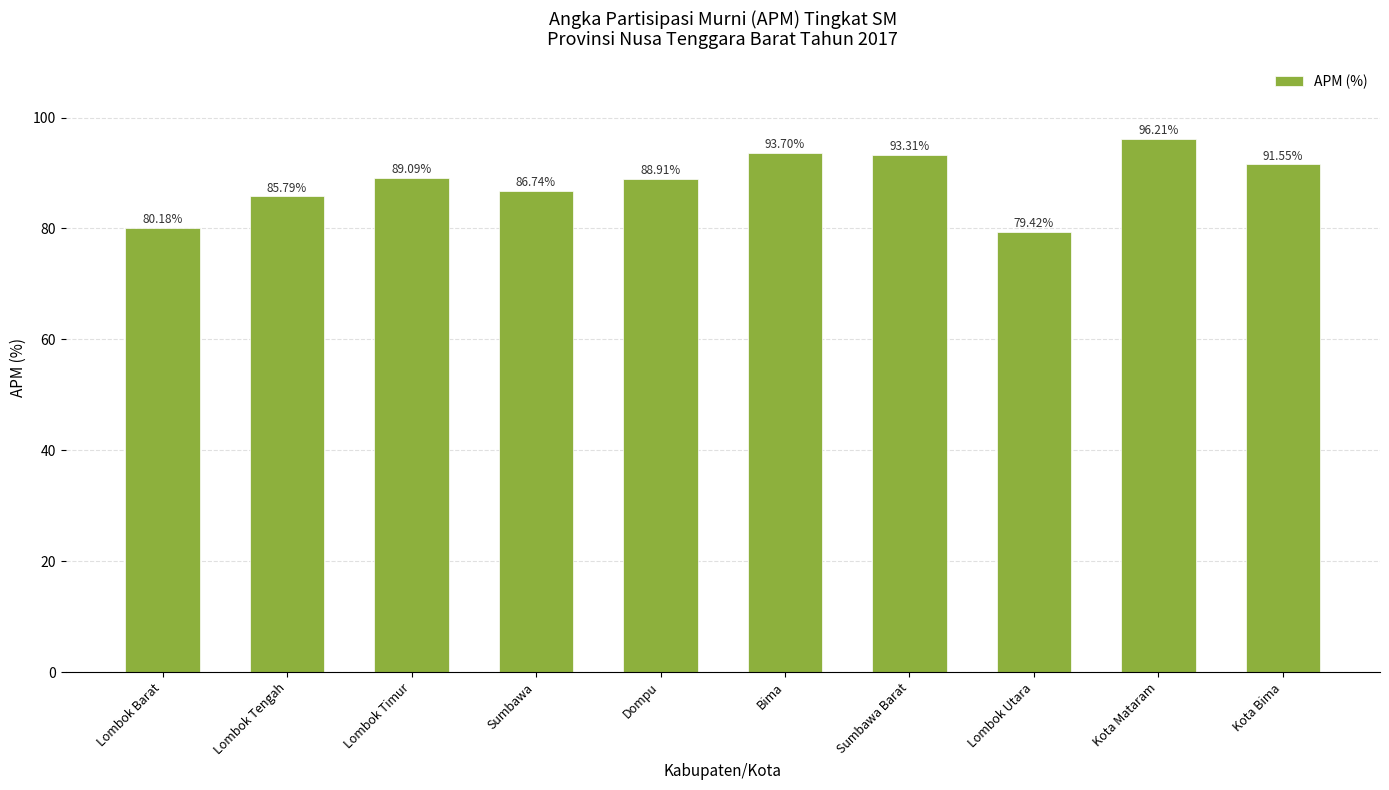

What is the sum of all values?

884.9